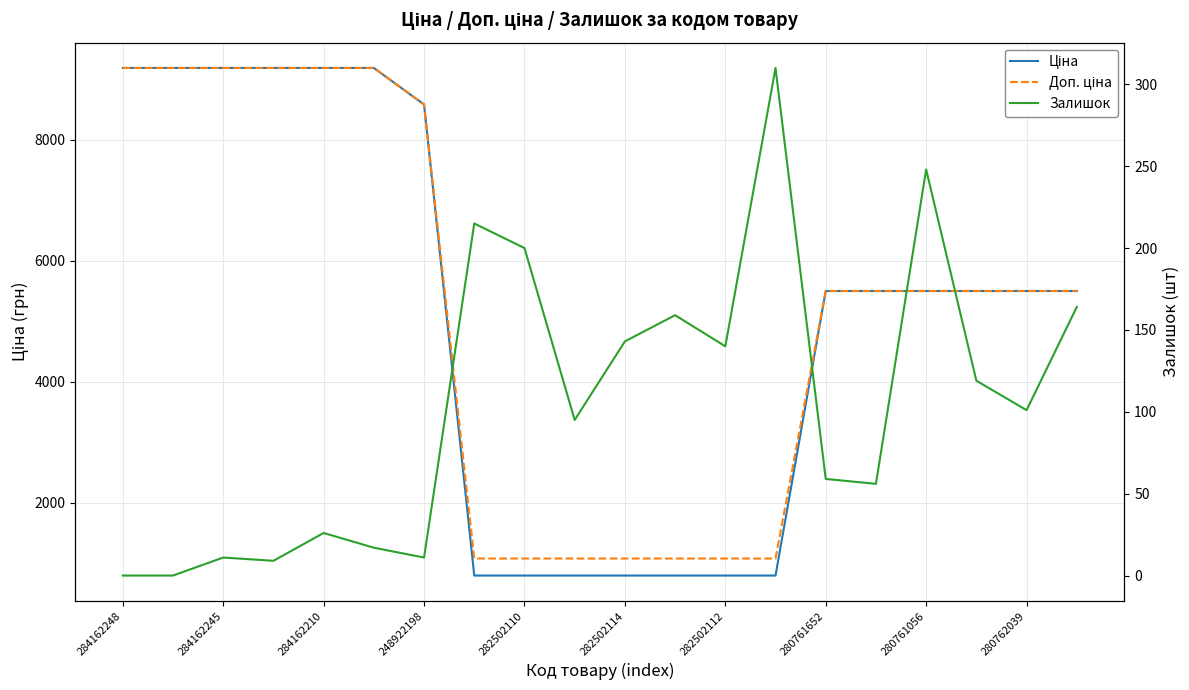

The value of Ціна at 13 is 793.0. True or false?

True